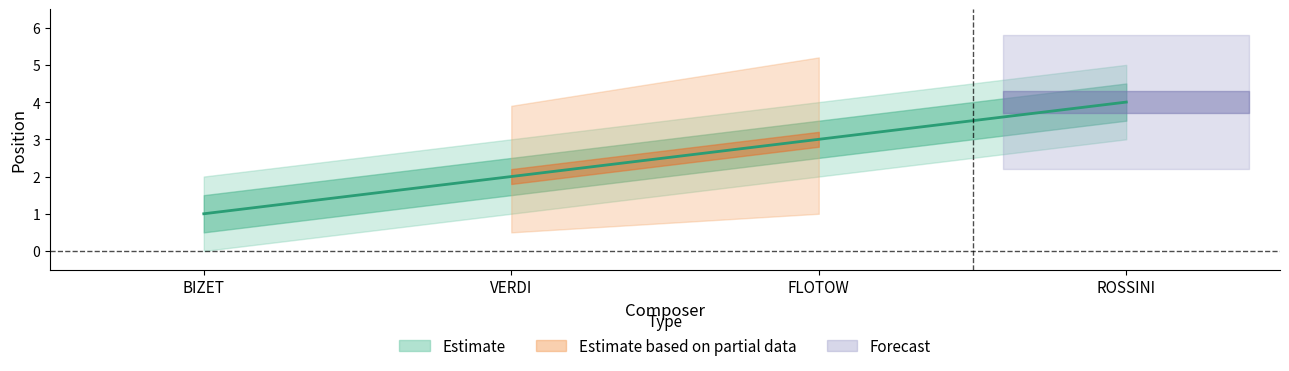

True or false: Estimate_upper and Estimate cross at least once.

False